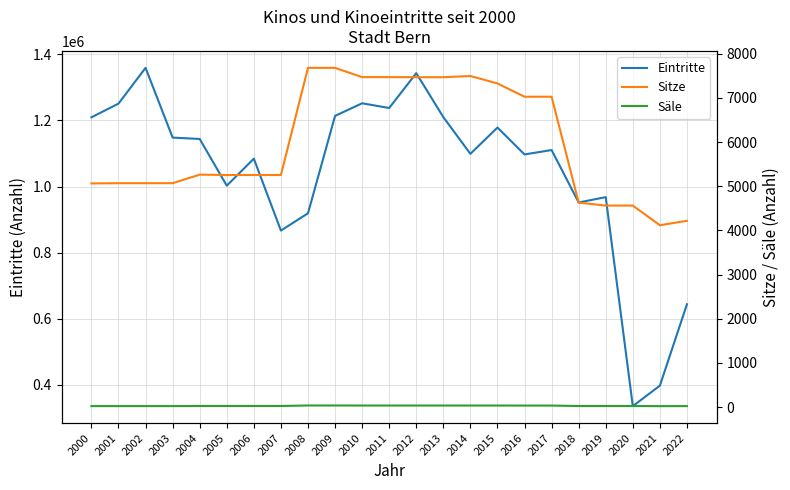

What is the difference between the highest and lowest values at 2006?

1084237